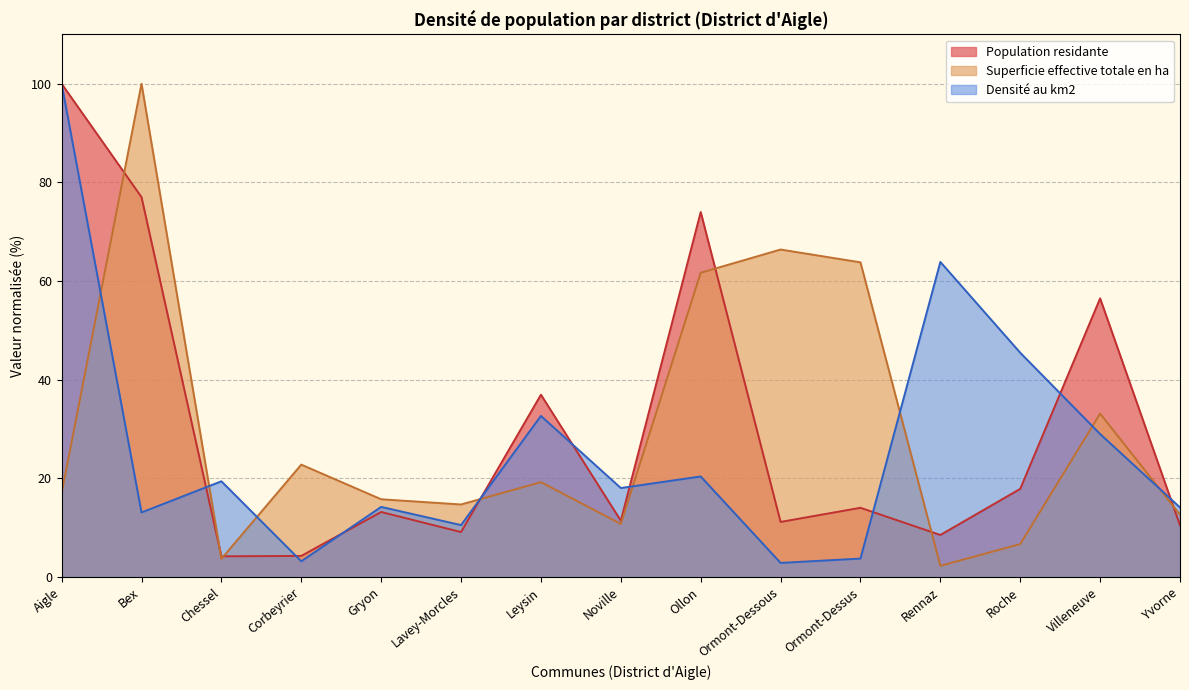

The value of Population residante at Gryon is 4.2. True or false?

False